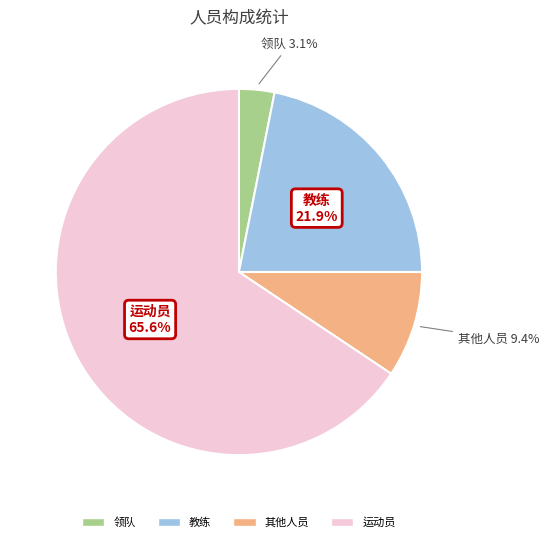

How many slices are in this pie chart?

4